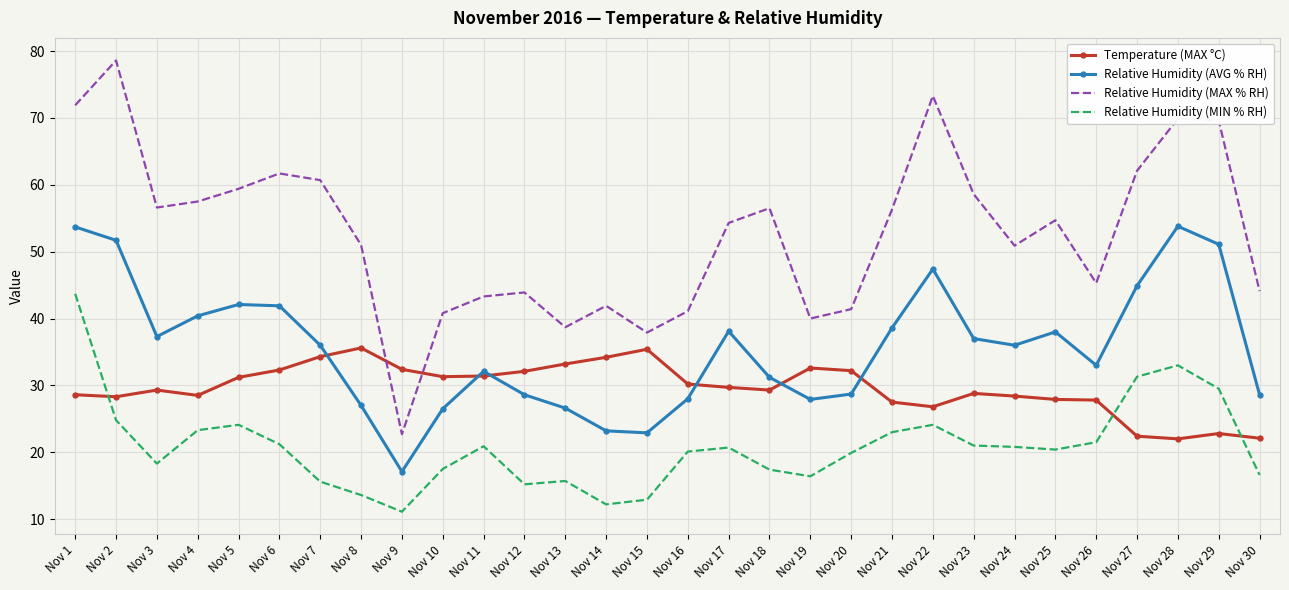

How many distinct data groups are displayed?

4